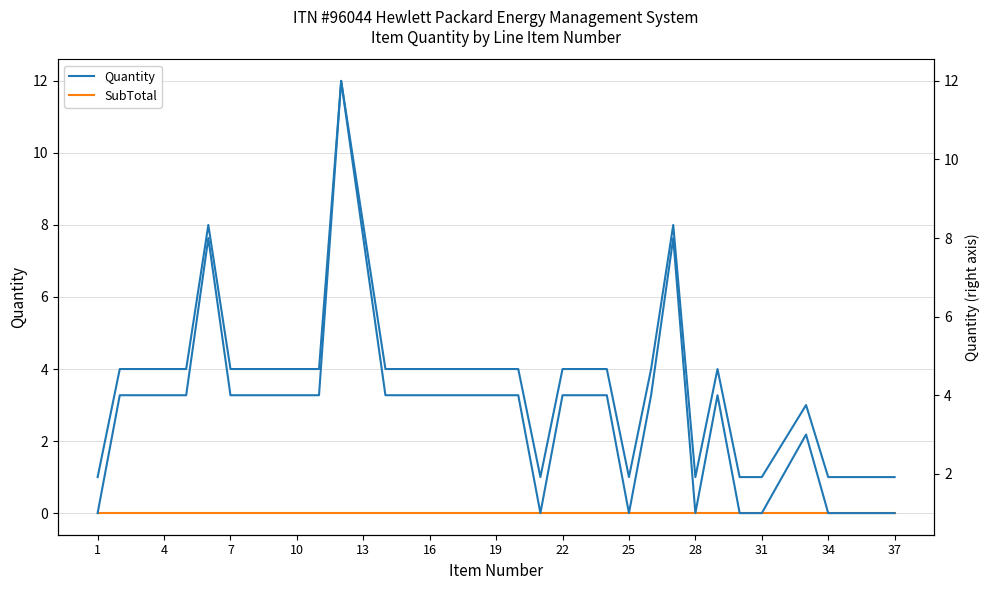

How many interior local peaks does the Quantity (right) series have?

5